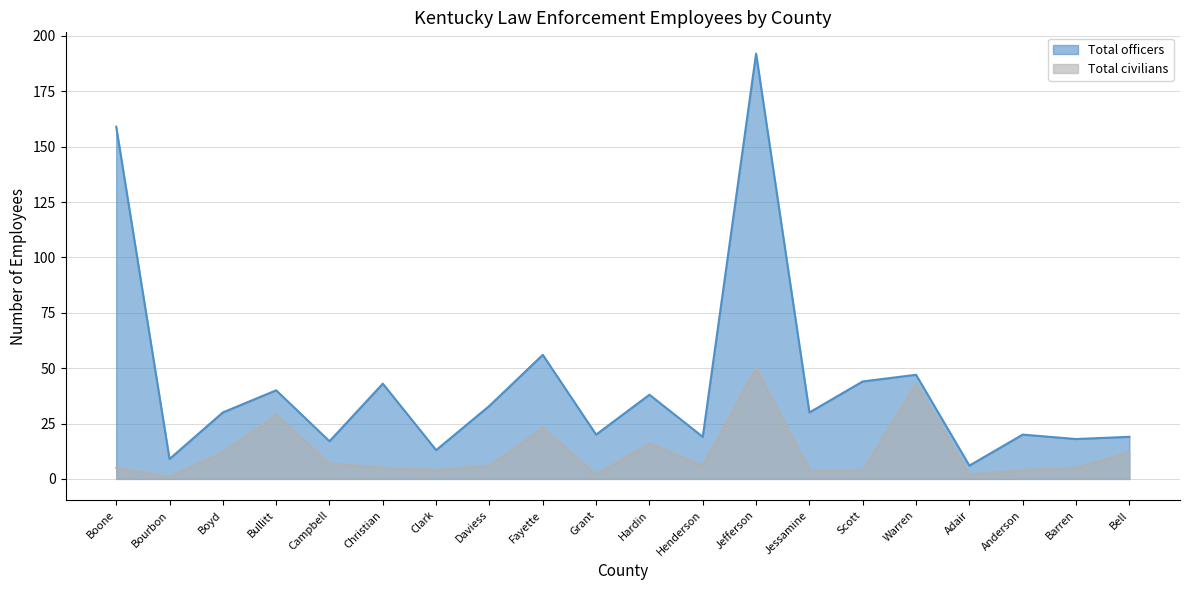

Which series has the largest range (max minus min)?

Total officers